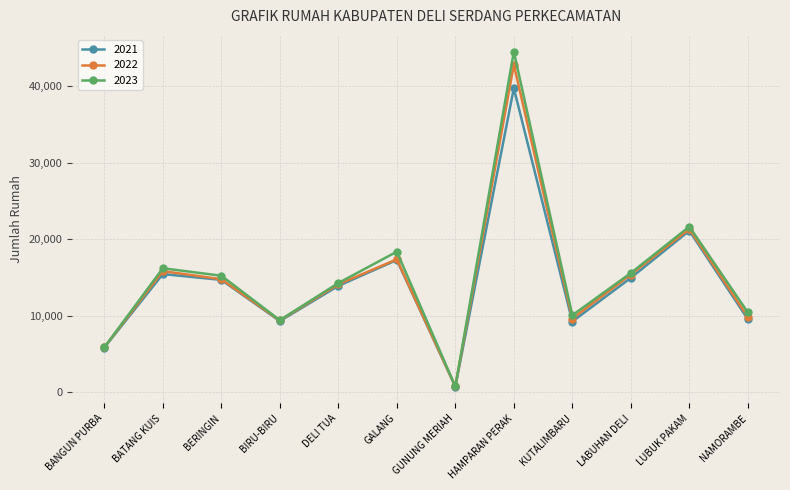

List the series in order of their peak value, lowest first.

2021, 2022, 2023